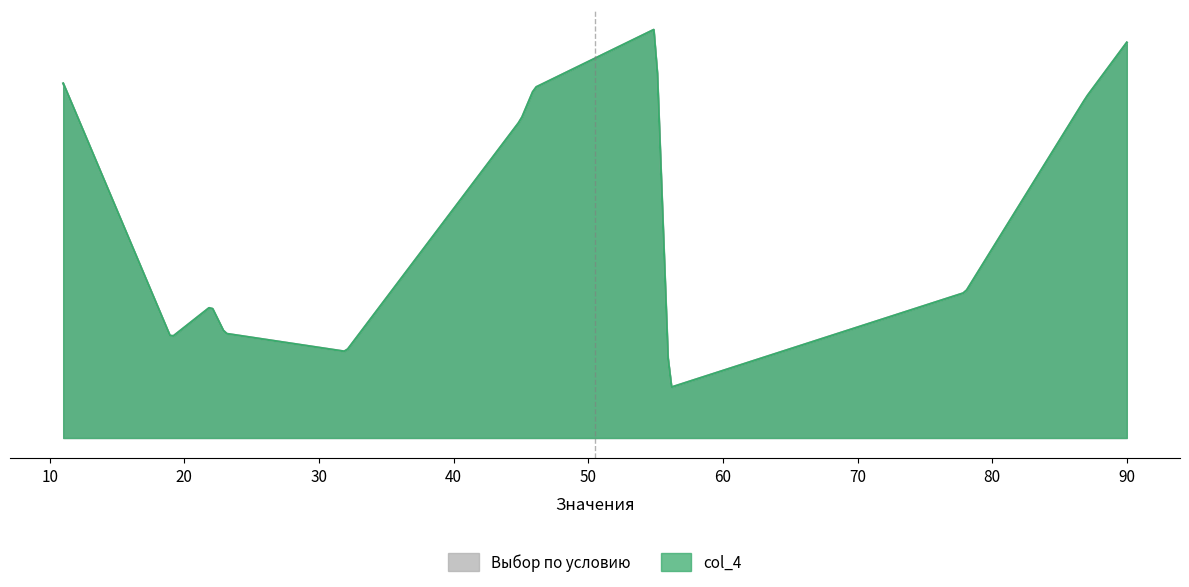

Where is the first local maximum for col_4?

11